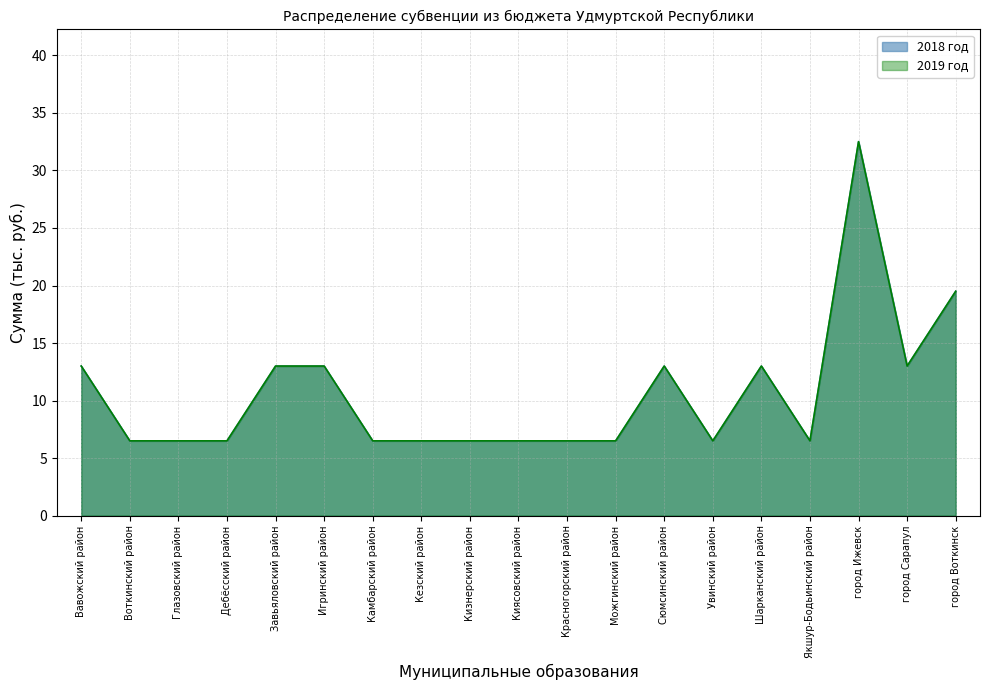

At which category is the sum across all series the highest?

город Ижевск